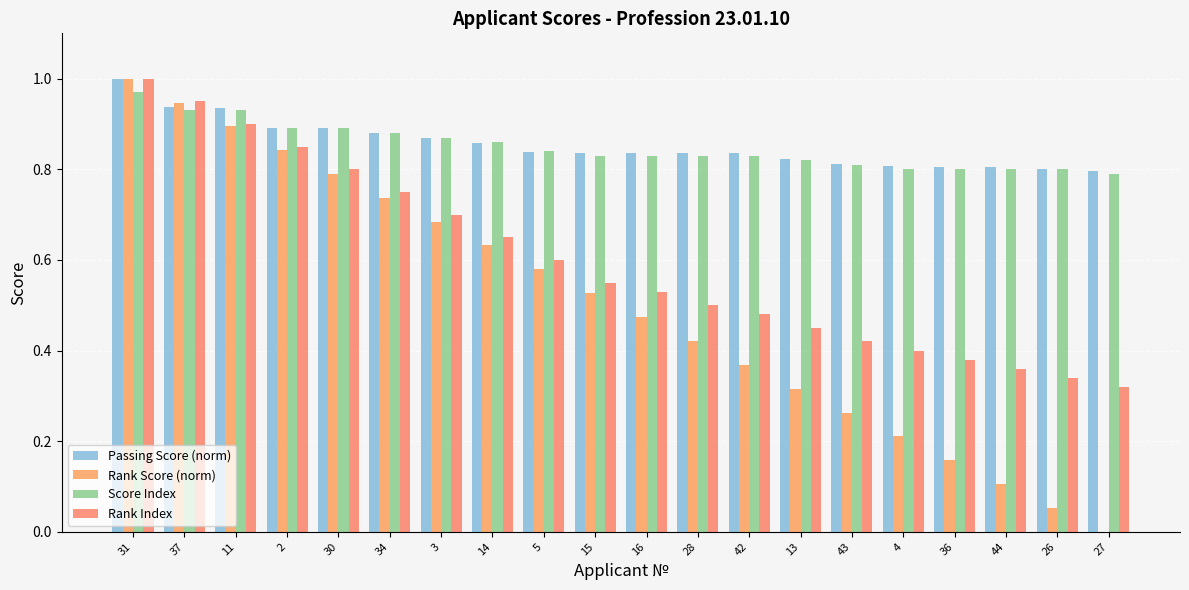

What position from the right is 28?

9